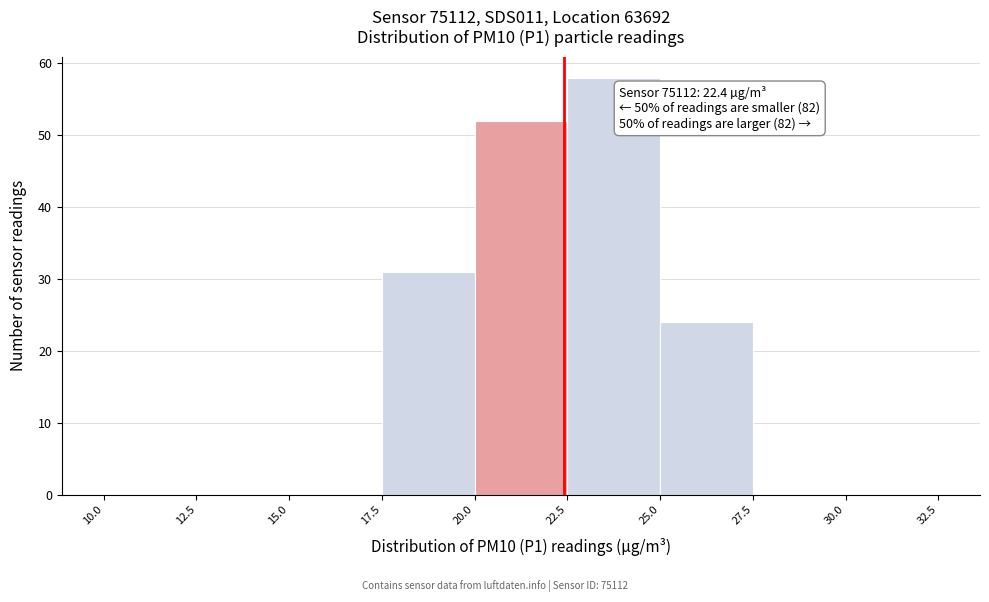

Which range on the x-axis has the tallest bar?

22.5 to 25.0